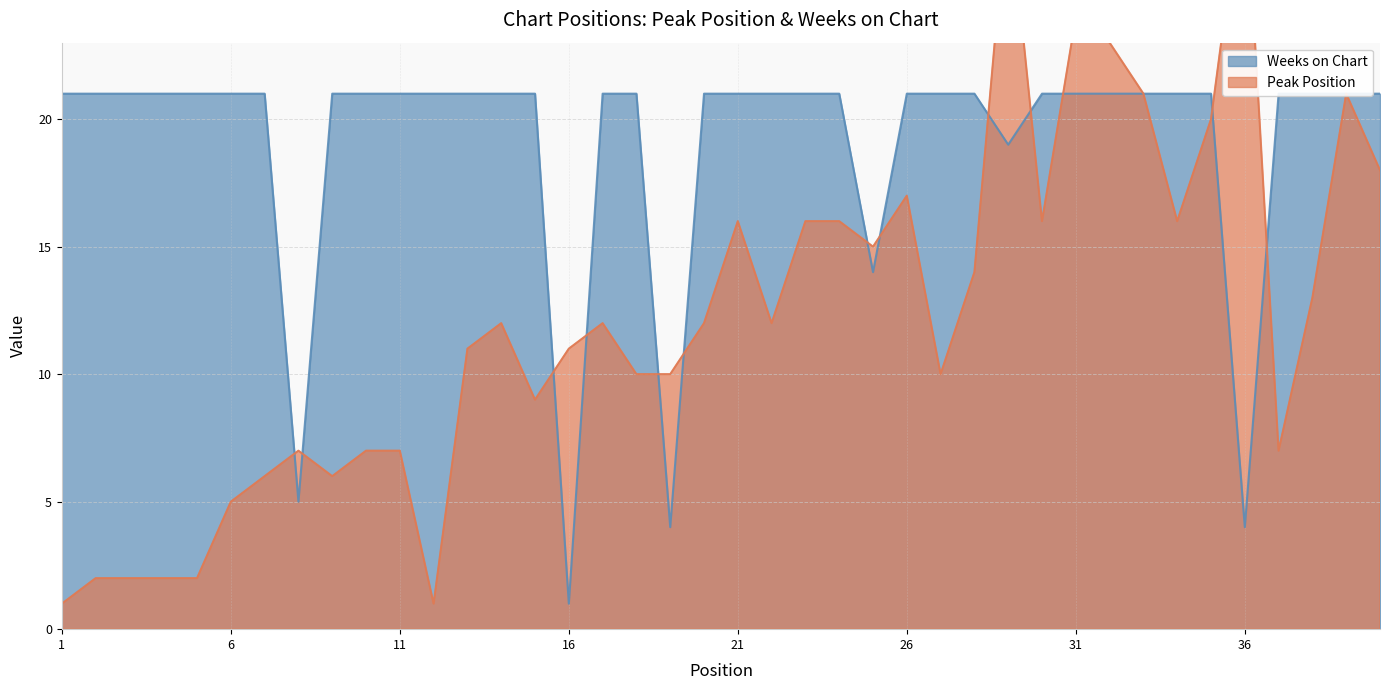

What is the value of the Peak Position point at the 26th from the left?

17